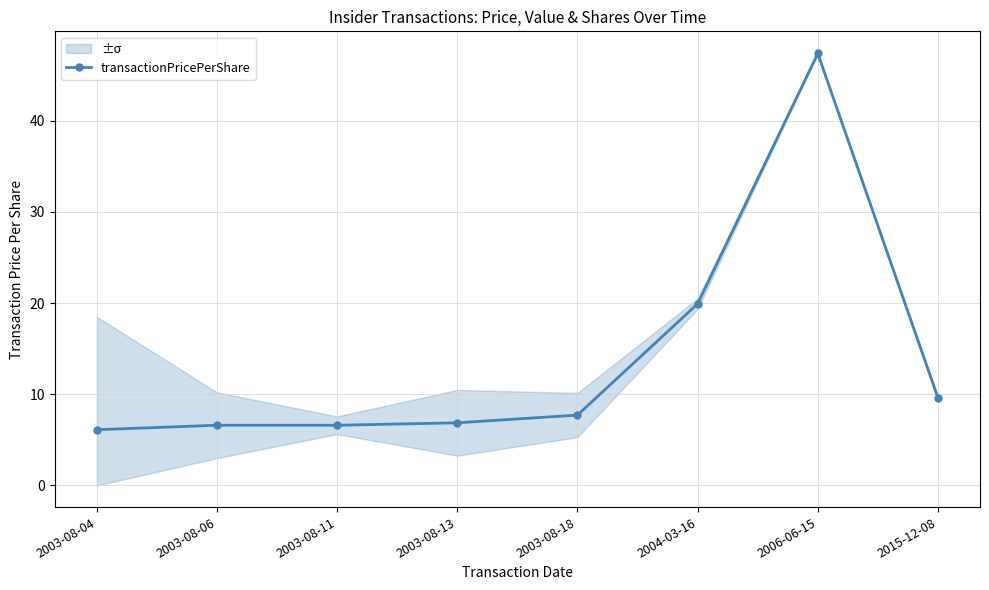

At which label does the data first exceed 7?

2003-08-18